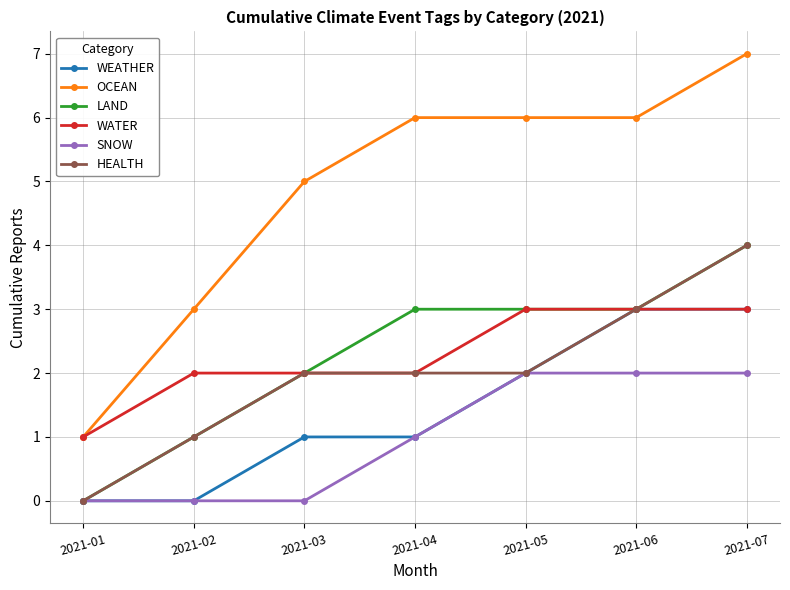

True or false: HEALTH has more than 2 interior local peaks.

False